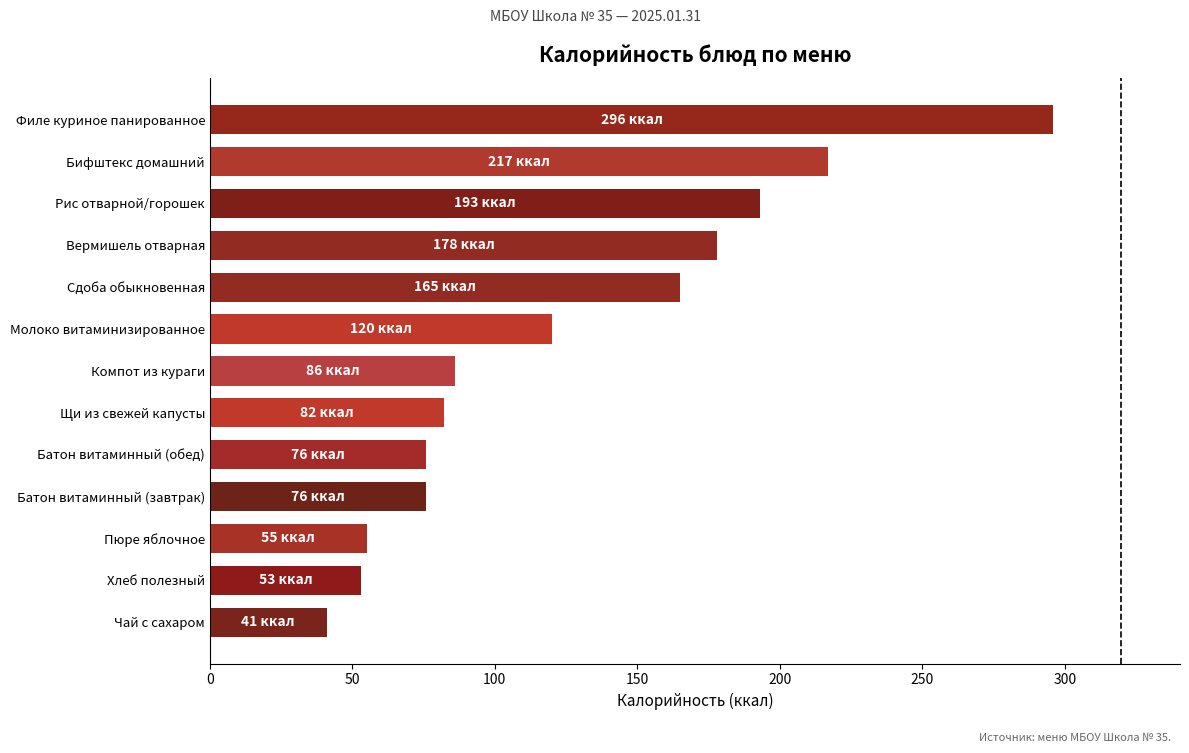

True or false: the data shows 134 at Батон витаминный (обед).

False